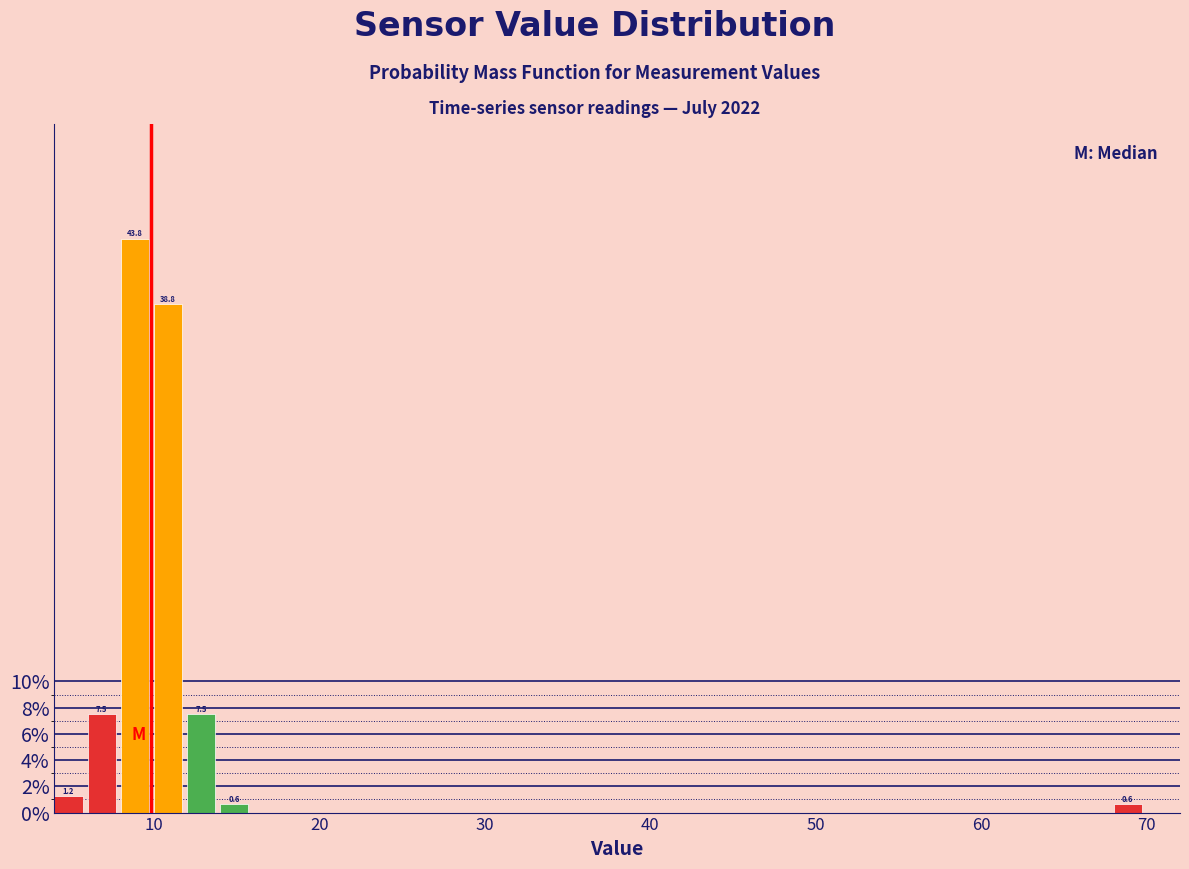

Around what value on the x-axis is the tallest bar? Give the approximate position of its centre, as read against the axis.

9